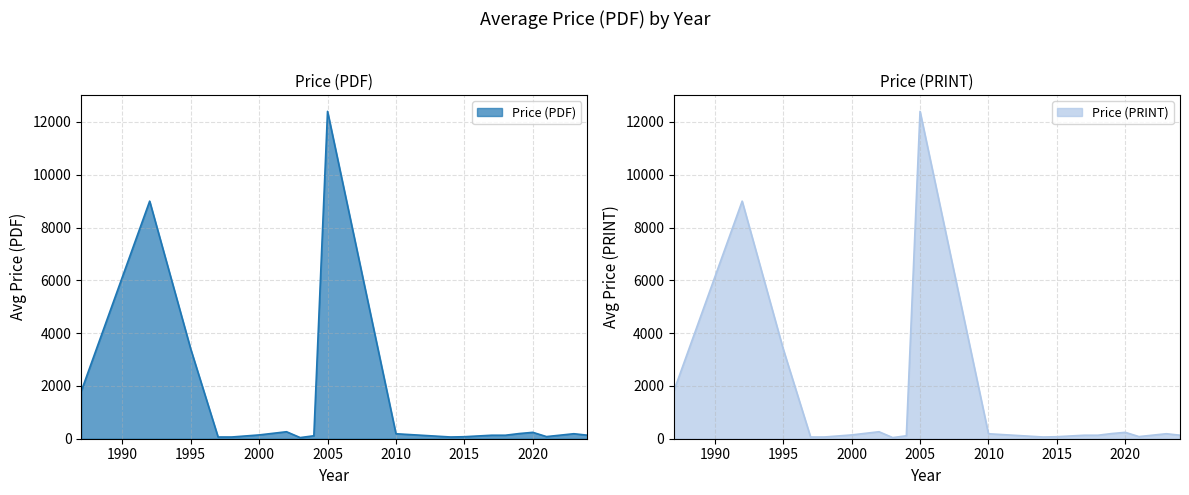

What is the highest value of the Price (PDF) series?

12400.0